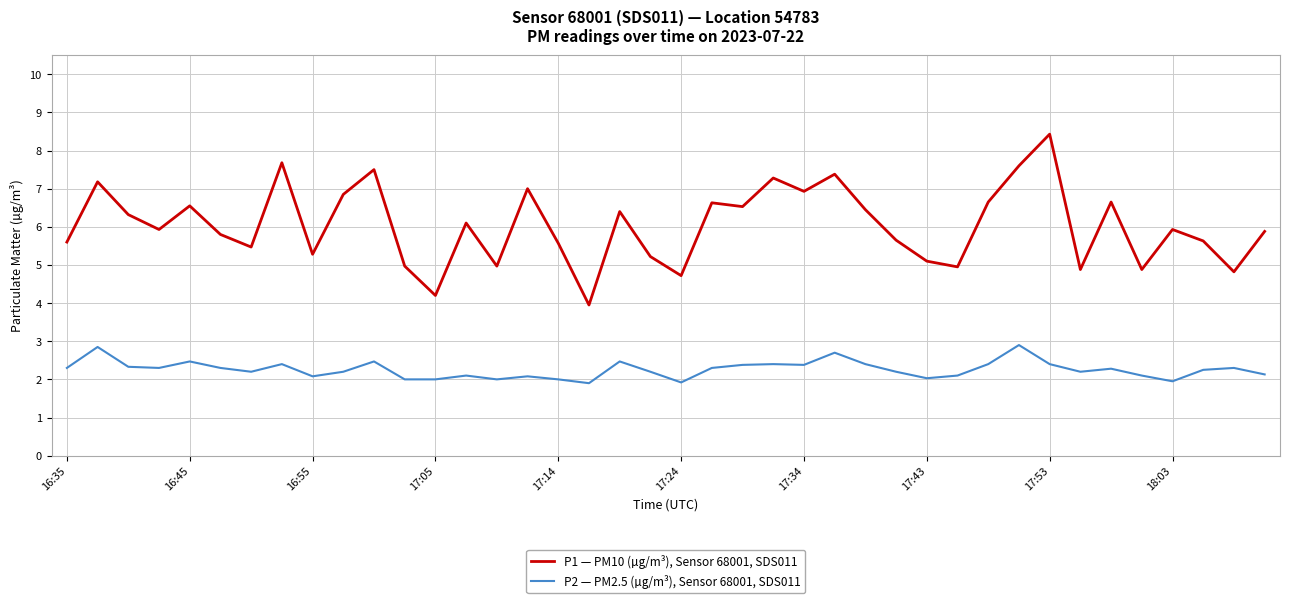

True or false: P2 — PM2.5 (µg/m³), Sensor 68001, SDS011 and P1 — PM10 (µg/m³), Sensor 68001, SDS011 intersect in this chart.

False